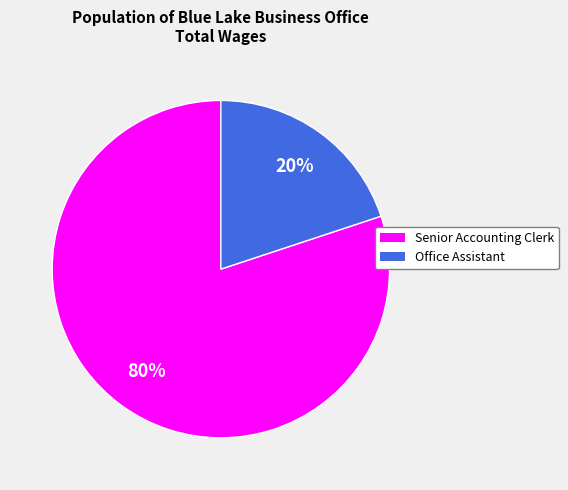

Rank the categories by value from highest to lowest.

Senior Accounting Clerk, Office Assistant